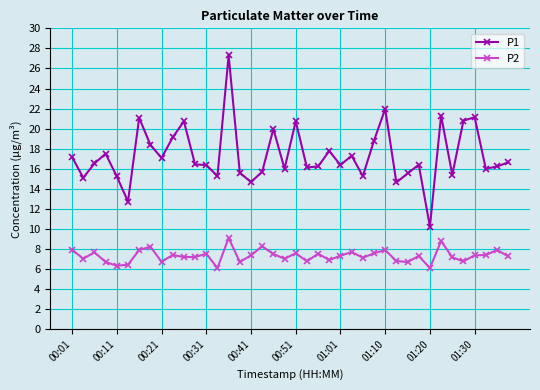

Which series has the largest total across all categories?

P1